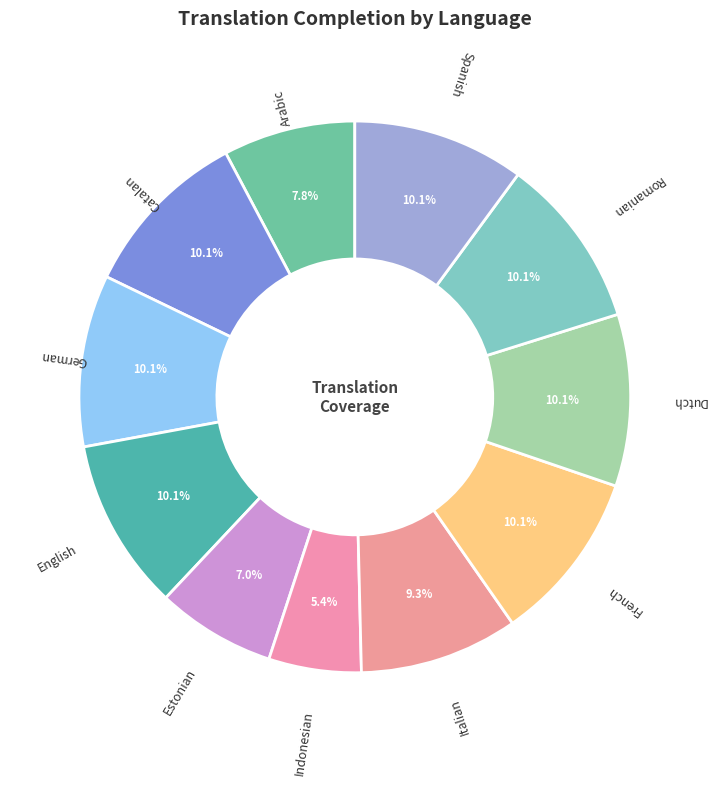

How many segments does this pie chart have?

11